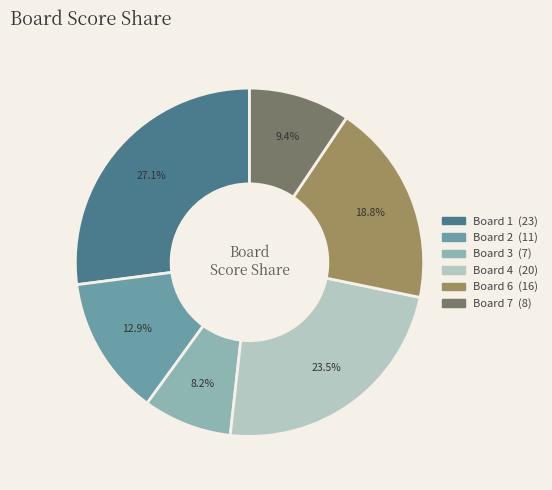

Does any single category account for the majority?

No